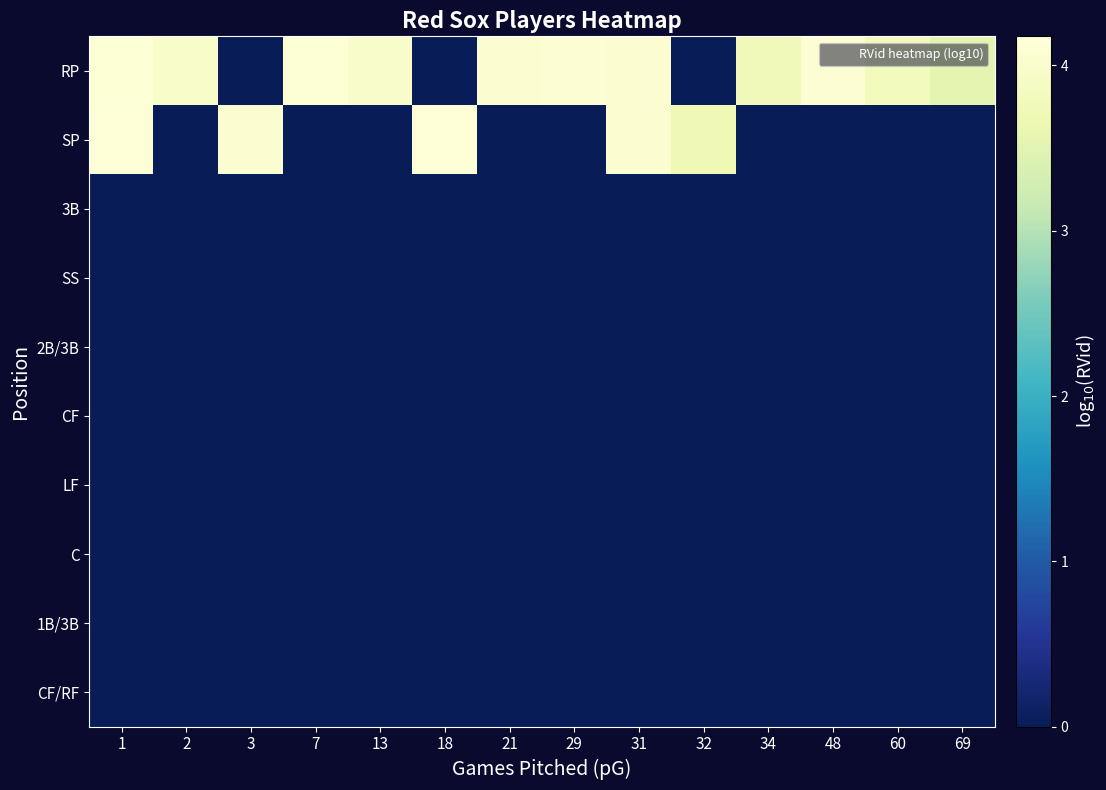

Reading left to right, transcribe all the data shown in this chart.

RP: 1=4.1	2=4.0	3=0.0	7=4.1	13=4.0	18=0.0	21=4.1	29=4.1	31=4.1	32=0.0	34=3.8	48=4.1	60=3.8	69=3.5
SP: 1=4.1	2=0.0	3=4.1	7=0.0	13=0.0	18=4.1	21=0.0	29=0.0	31=4.1	32=3.7	34=0.0	48=0.0	60=0.0	69=0.0
3B: 1=0.0	2=0.0	3=0.0	7=0.0	13=0.0	18=0.0	21=0.0	29=0.0	31=0.0	32=0.0	34=0.0	48=0.0	60=0.0	69=0.0
SS: 1=0.0	2=0.0	3=0.0	7=0.0	13=0.0	18=0.0	21=0.0	29=0.0	31=0.0	32=0.0	34=0.0	48=0.0	60=0.0	69=0.0
2B/3B: 1=0.0	2=0.0	3=0.0	7=0.0	13=0.0	18=0.0	21=0.0	29=0.0	31=0.0	32=0.0	34=0.0	48=0.0	60=0.0	69=0.0
CF: 1=0.0	2=0.0	3=0.0	7=0.0	13=0.0	18=0.0	21=0.0	29=0.0	31=0.0	32=0.0	34=0.0	48=0.0	60=0.0	69=0.0
LF: 1=0.0	2=0.0	3=0.0	7=0.0	13=0.0	18=0.0	21=0.0	29=0.0	31=0.0	32=0.0	34=0.0	48=0.0	60=0.0	69=0.0
C: 1=0.0	2=0.0	3=0.0	7=0.0	13=0.0	18=0.0	21=0.0	29=0.0	31=0.0	32=0.0	34=0.0	48=0.0	60=0.0	69=0.0
1B/3B: 1=0.0	2=0.0	3=0.0	7=0.0	13=0.0	18=0.0	21=0.0	29=0.0	31=0.0	32=0.0	34=0.0	48=0.0	60=0.0	69=0.0
CF/RF: 1=0.0	2=0.0	3=0.0	7=0.0	13=0.0	18=0.0	21=0.0	29=0.0	31=0.0	32=0.0	34=0.0	48=0.0	60=0.0	69=0.0